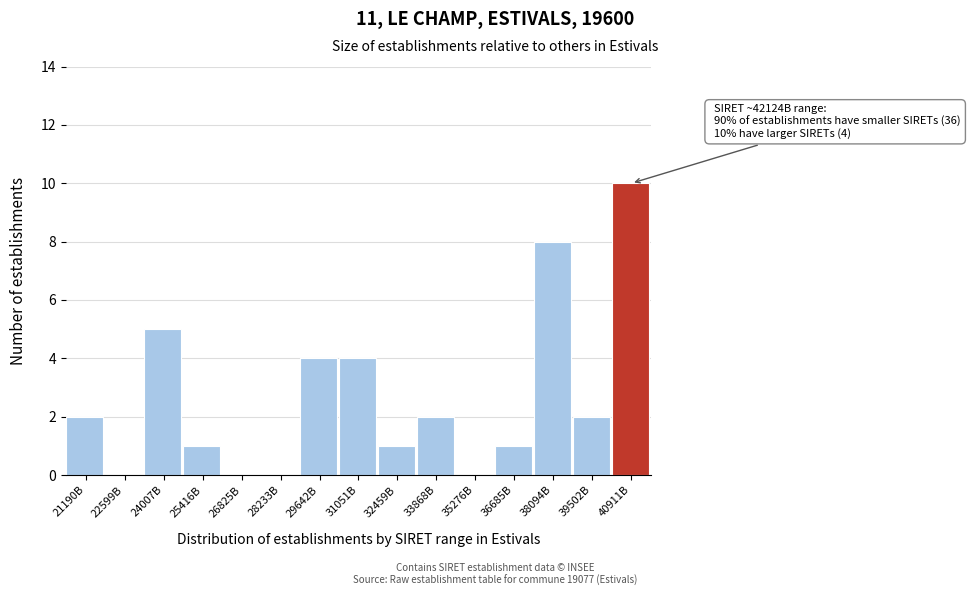

Reading right to left, extract all data points from this chart.

40911B=10	39502B=2	38094B=8	36685B=1	35276B=0	33868B=2	32459B=1	31051B=4	29642B=4	28233B=0	26825B=0	25416B=1	24007B=5	22599B=0	21190B=2